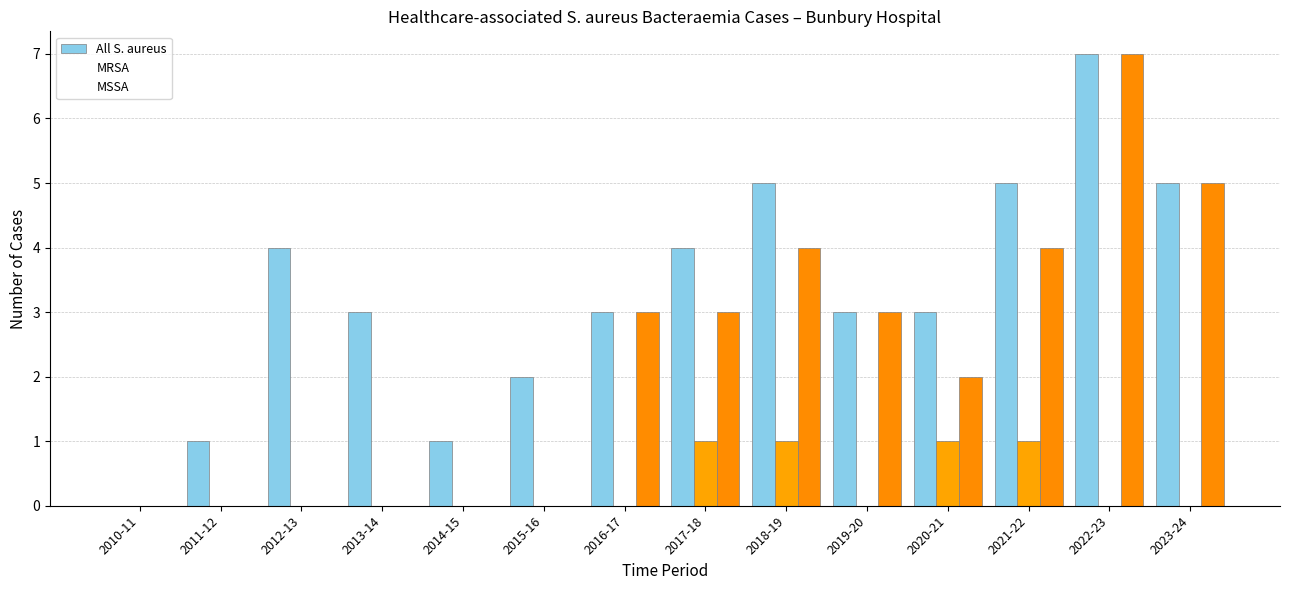

What is the difference between the maximum and second lowest values in the MRSA series?

1